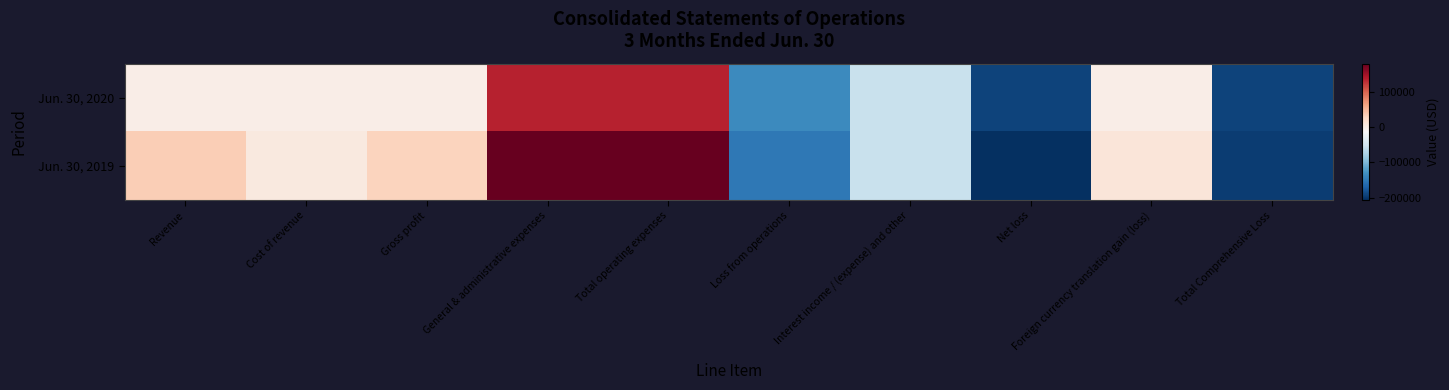

What is the spread (max minus min) of values at Total Comprehensive Loss?

4536